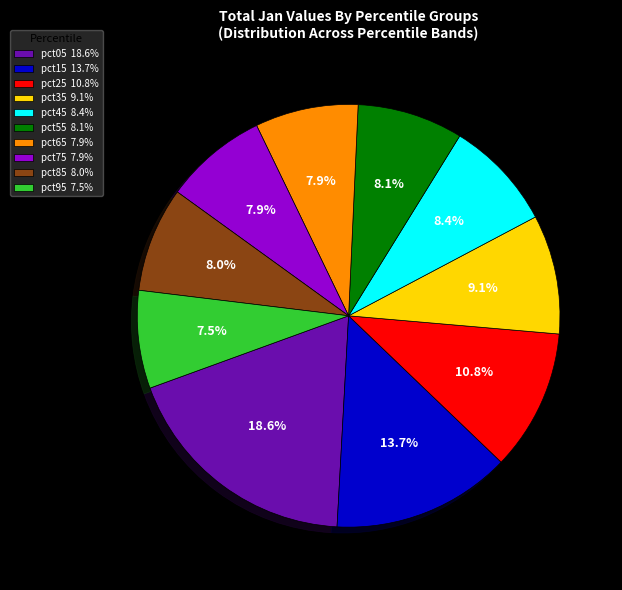

Does any single category account for the majority?

No